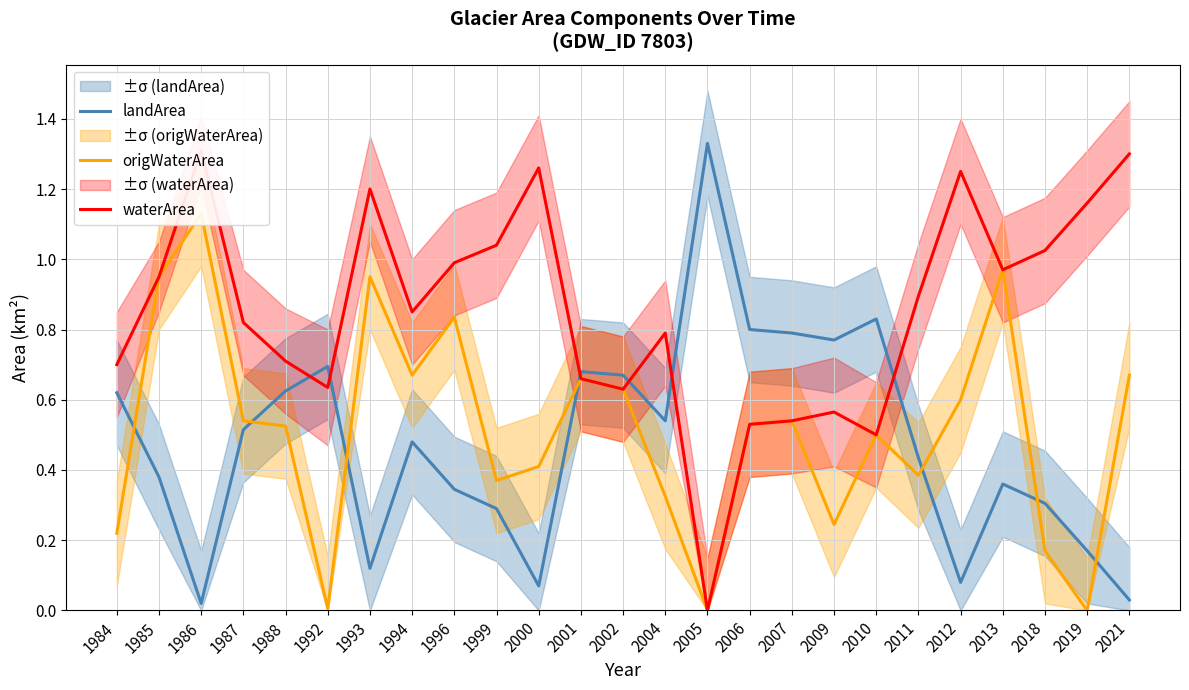

Is it true that landArea equals 0.2 at 2010?

False